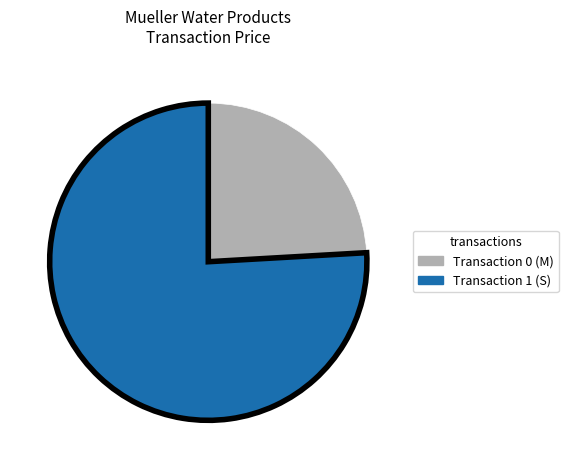

True or false: Transaction 1 (S) accounts for 76% of the total.

True